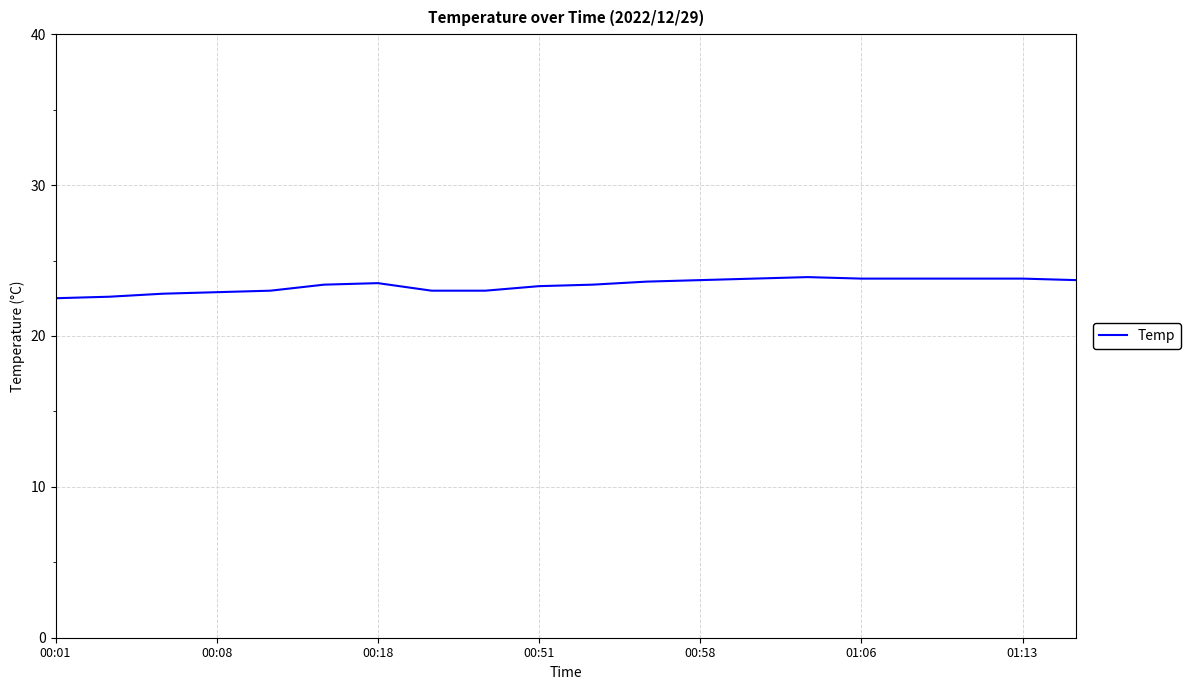

What is the difference between the maximum and minimum values?

1.4